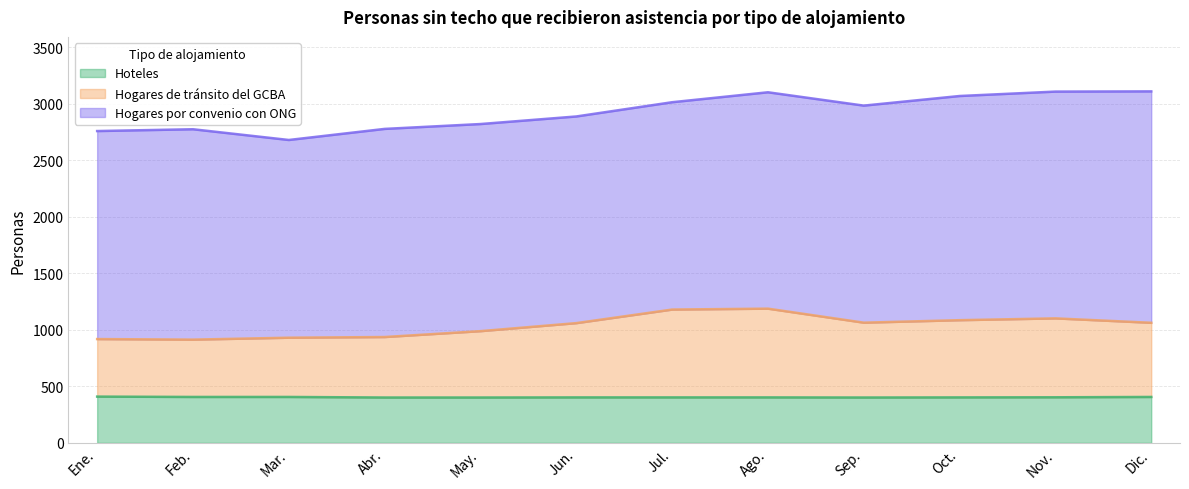

Which series has the widest spread of values?

Hogares de tránsito del GCBA